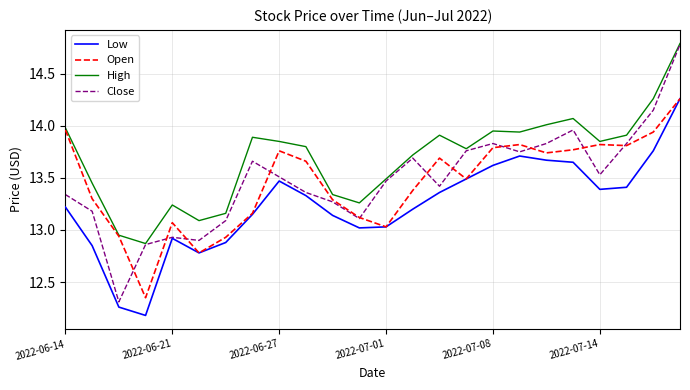

Which series has the widest spread of values?

Close